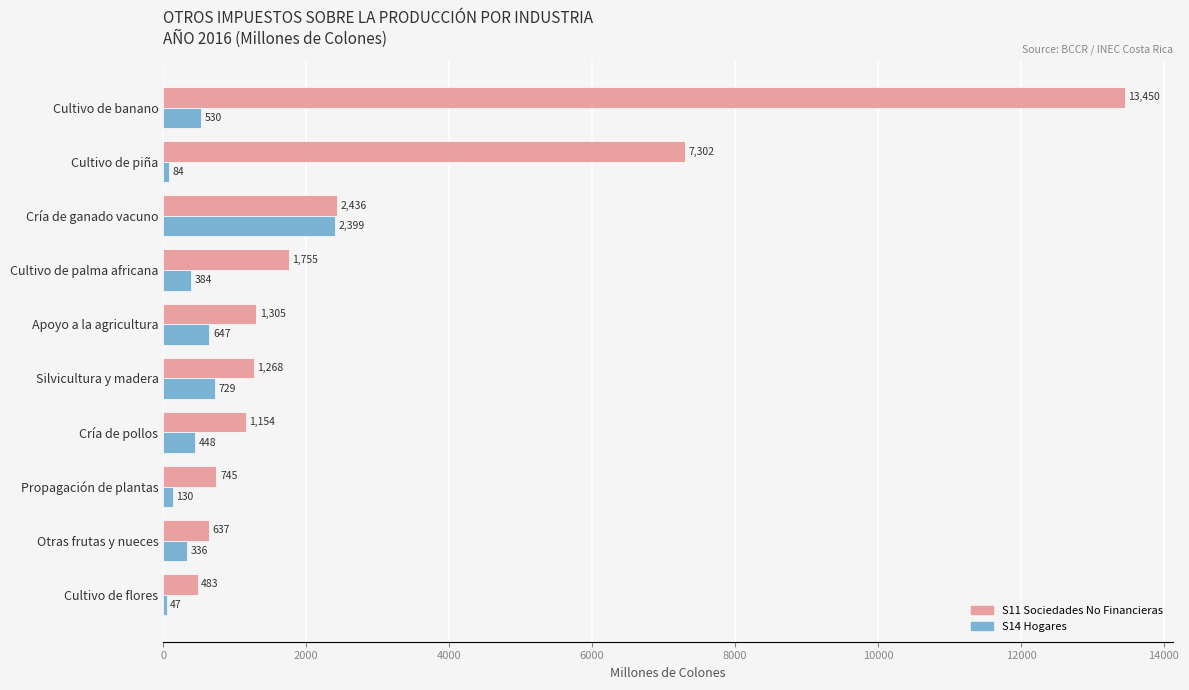

What is the minimum value shown in the chart?

47.2